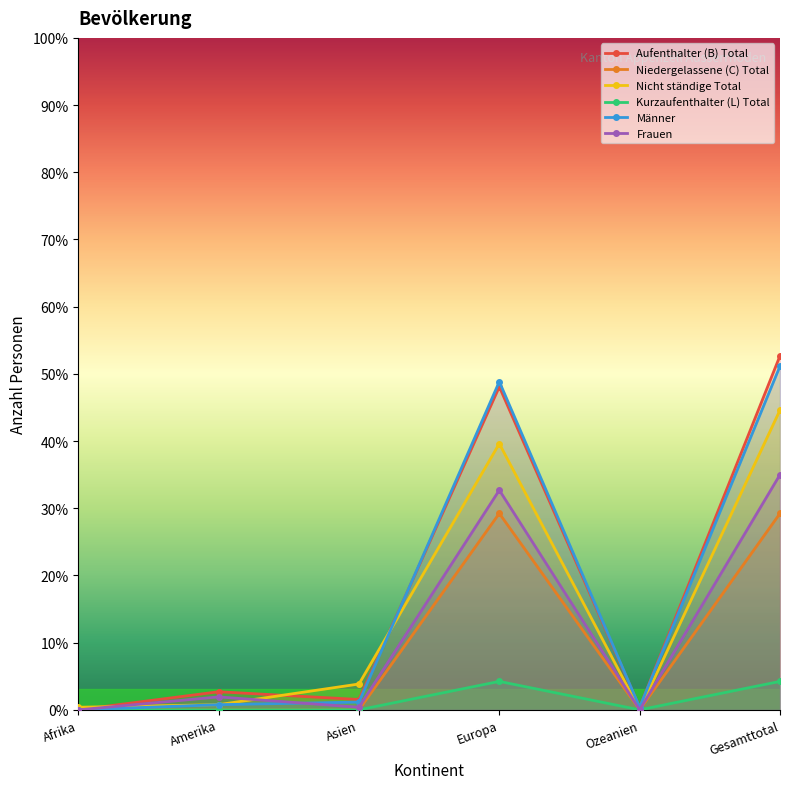

How many data points in Frauen are above 5?

2